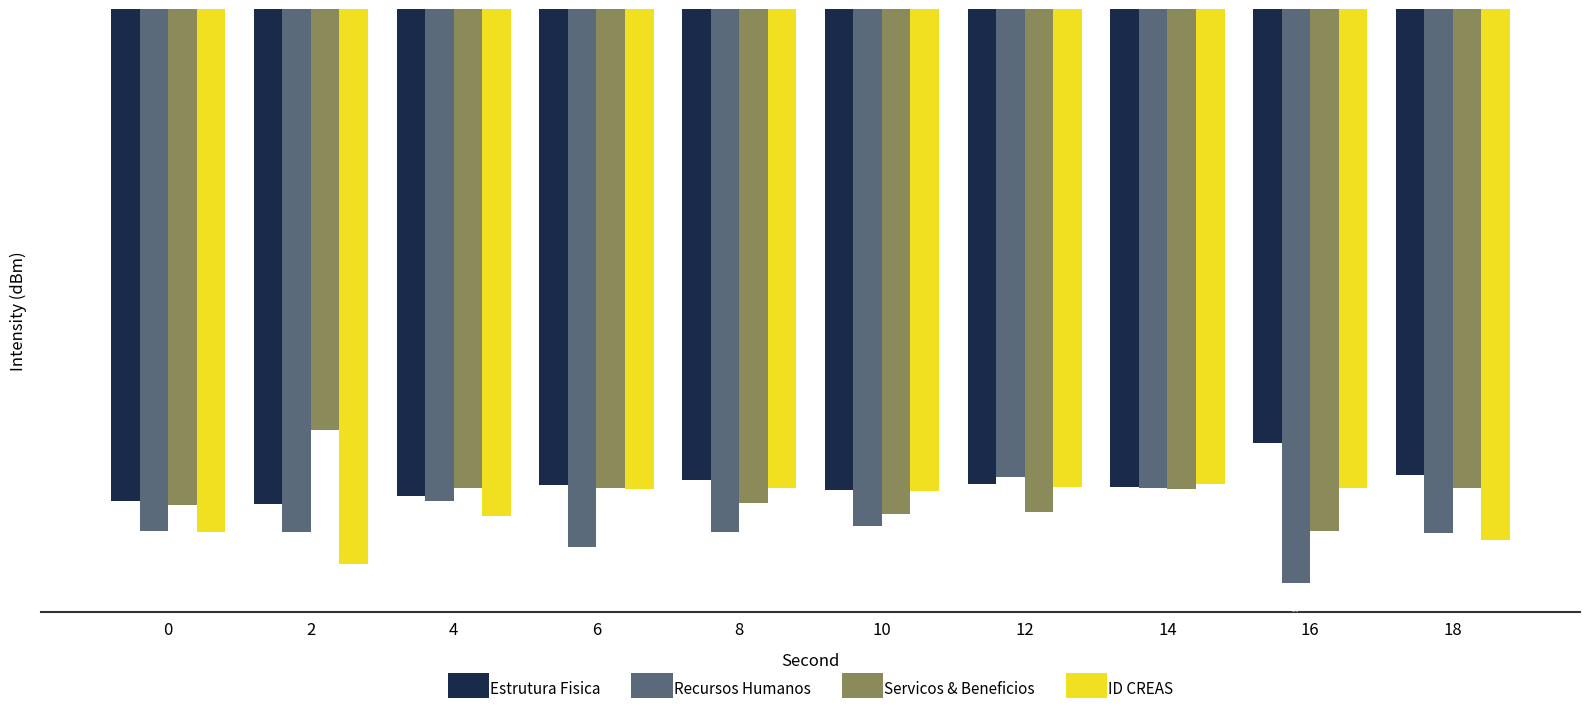

Which series changed the most between 0 and 16?

Estrutura Fisica